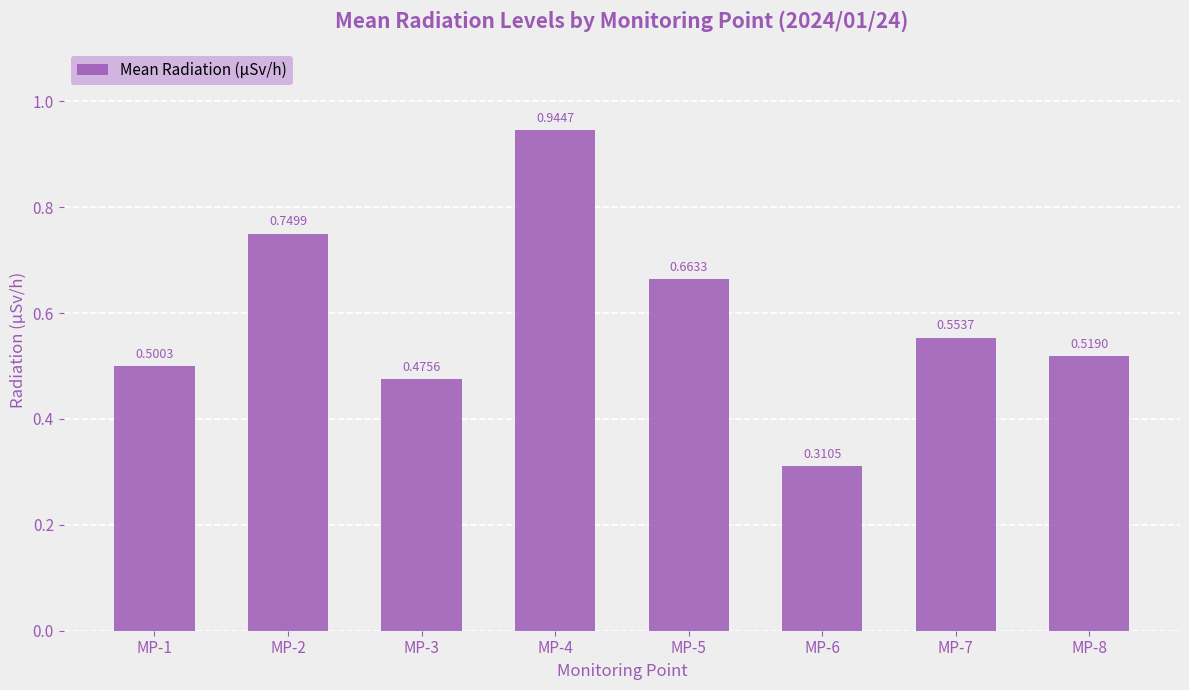

List the labels in order of value, largest first.

MP-4, MP-2, MP-5, MP-7, MP-8, MP-1, MP-3, MP-6